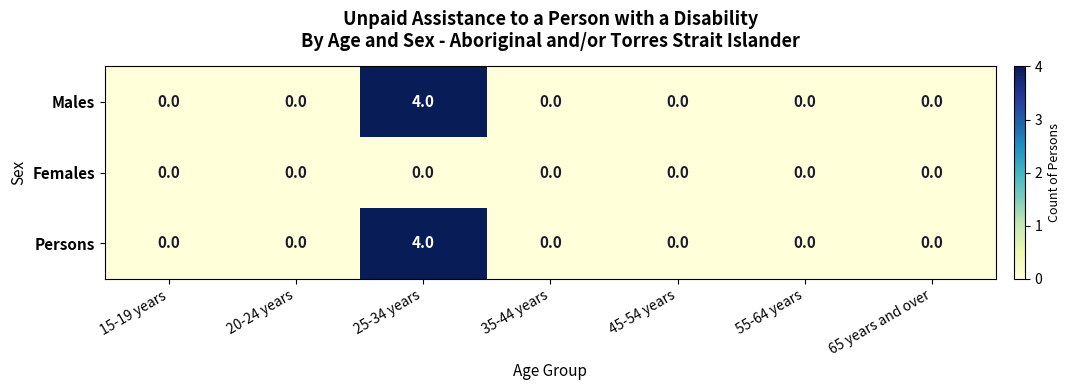

Which label corresponds to the largest value in the chart?

25-34 years